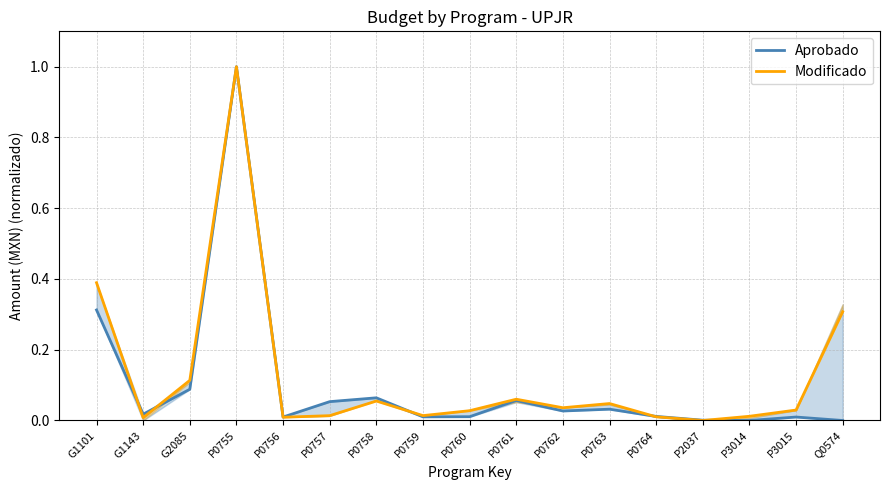

Between P0762 and P3015, which is larger?

P0762